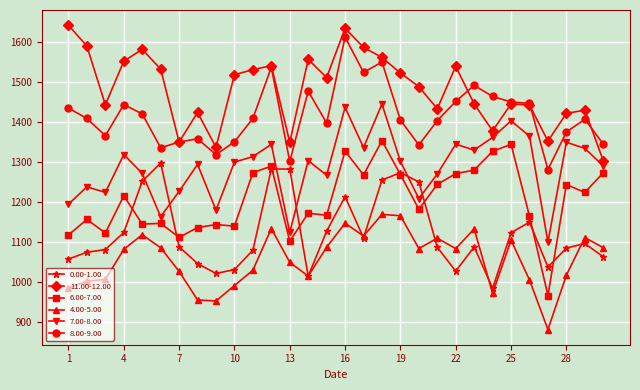

What is the value of the 0.00-1.00 point at the 19th from the left?

1273.7